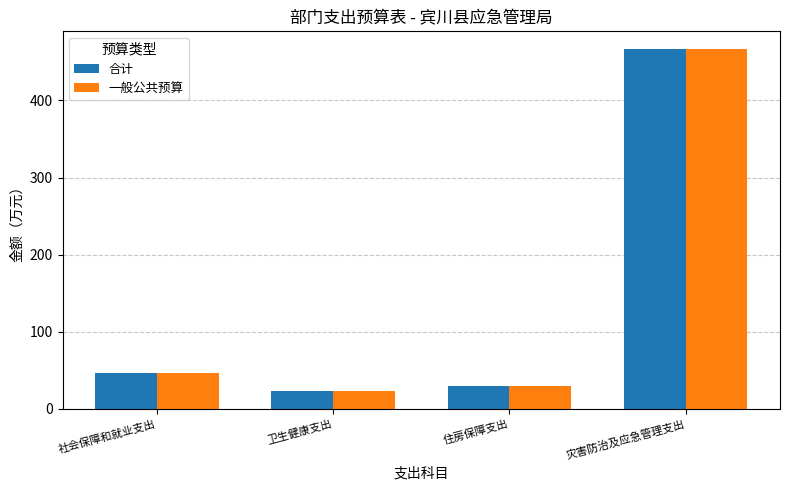

What is the sum of all 合计 values?

565.8